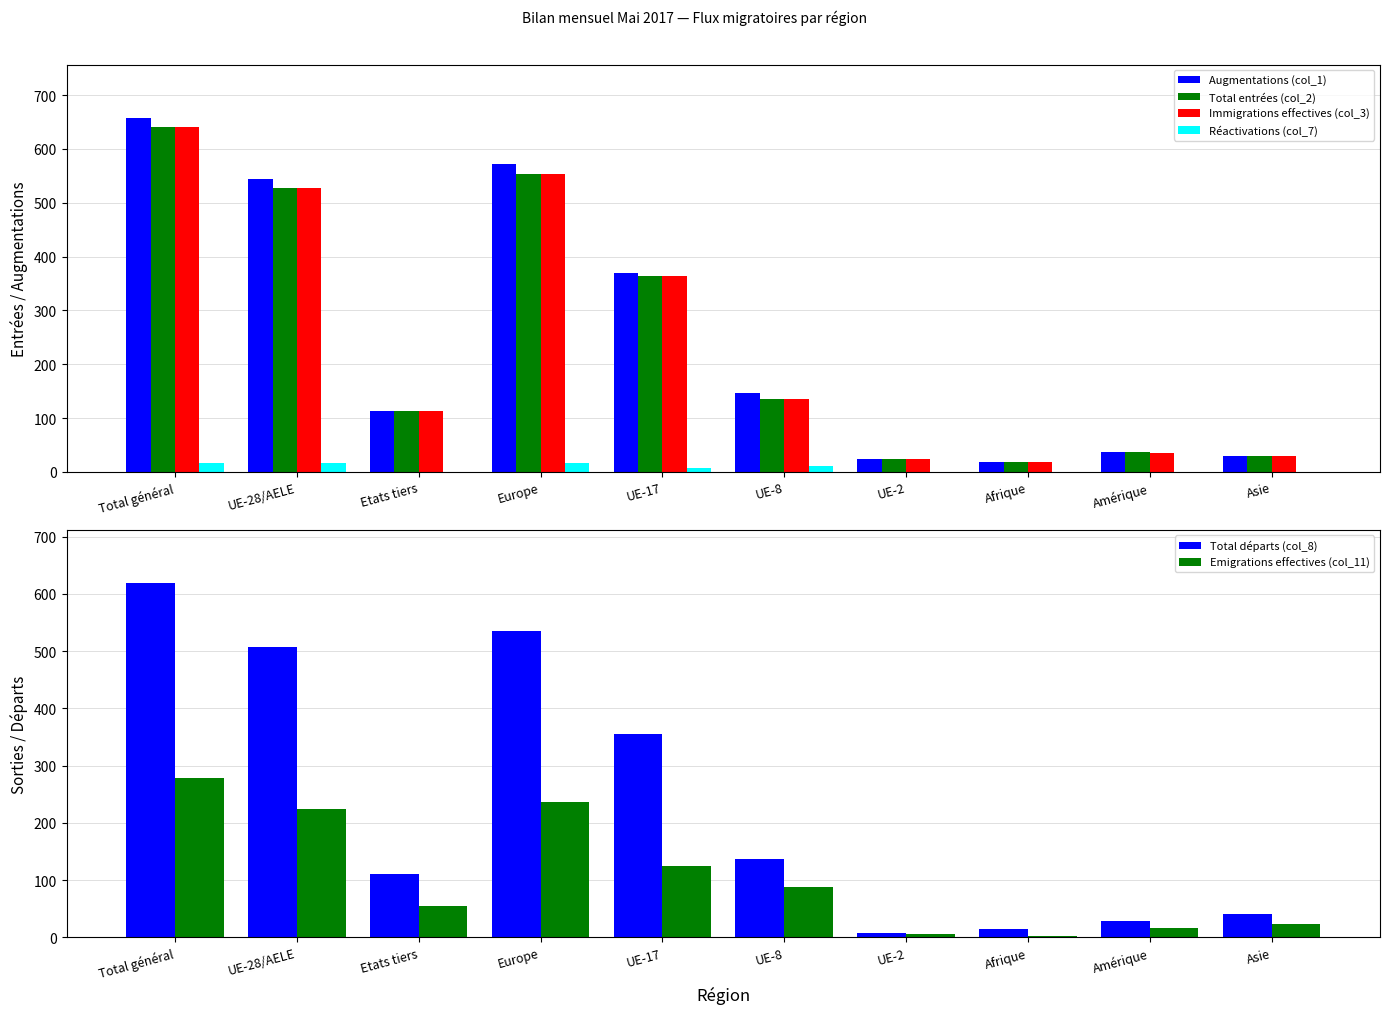

Reading left to right, extract all data points from this chart.

Augmentations (col_1): 658	544	114	571	370	146	23	19	36	30
Total entrées (col_2): 641	527	114	554	363	136	23	19	36	30
Immigrations effectives (col_3): 640	527	113	554	363	136	23	19	35	30
Réactivations (col_7): 17	17	0	17	7	10	0	0	0	0
Total départs (col_8): 619	508	111	535	356	137	8	15	28	40
Emigrations effectives (col_11): 278	224	54	236	125	88	6	2	17	23